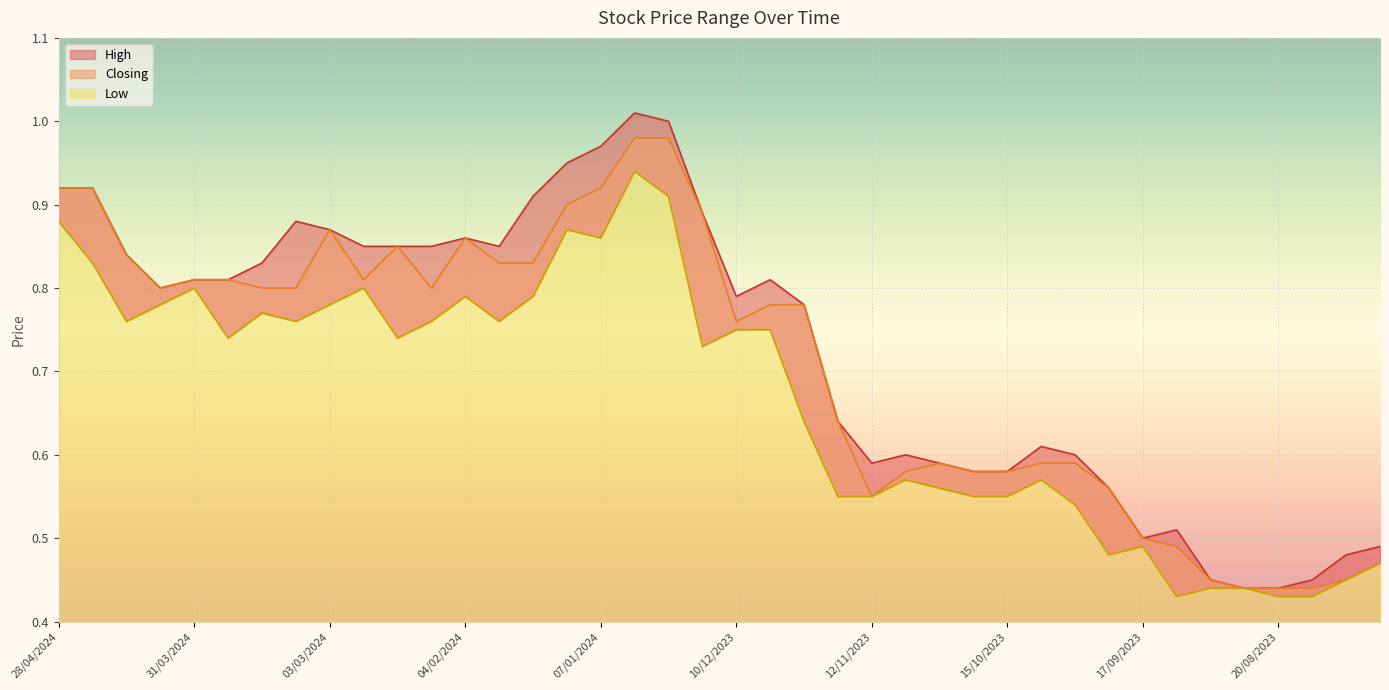

True or false: High and Low cross at least once.

False